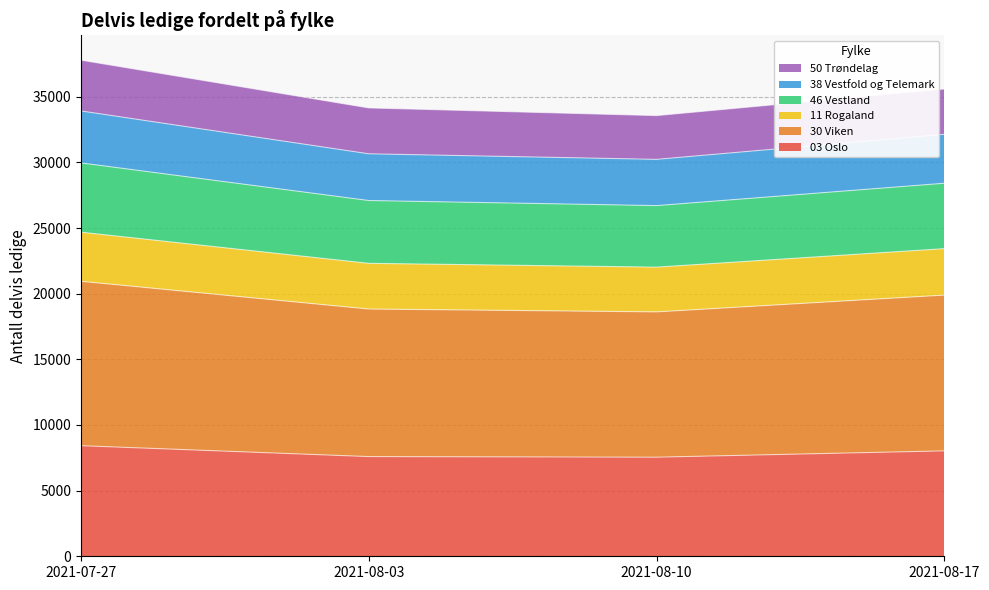

How many data points in 03 Oslo are less than 8028?

2